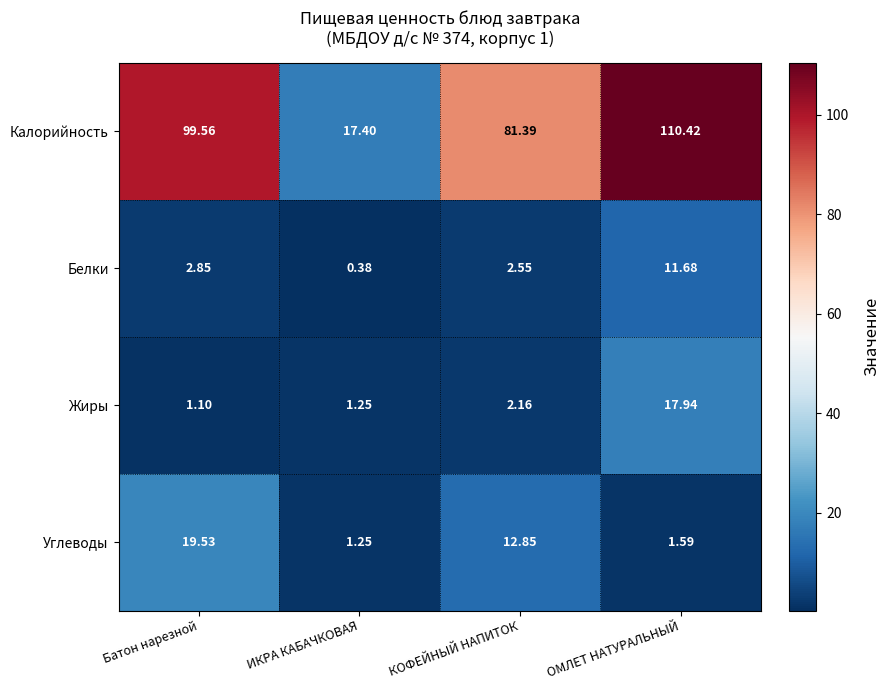

Which series has the widest spread of values?

Калорийность